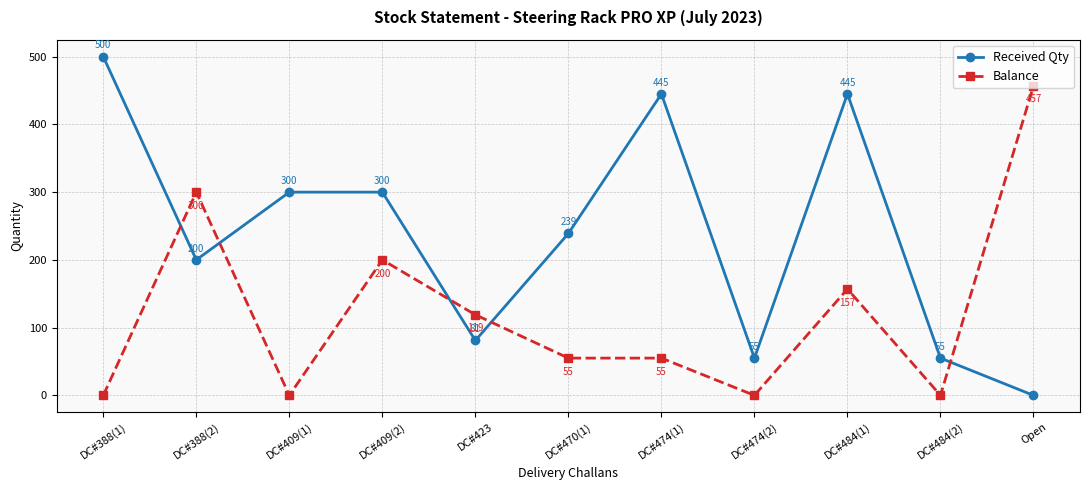

Between DC#470(1) and DC#474(1), which series saw the biggest shift?

Received Qty